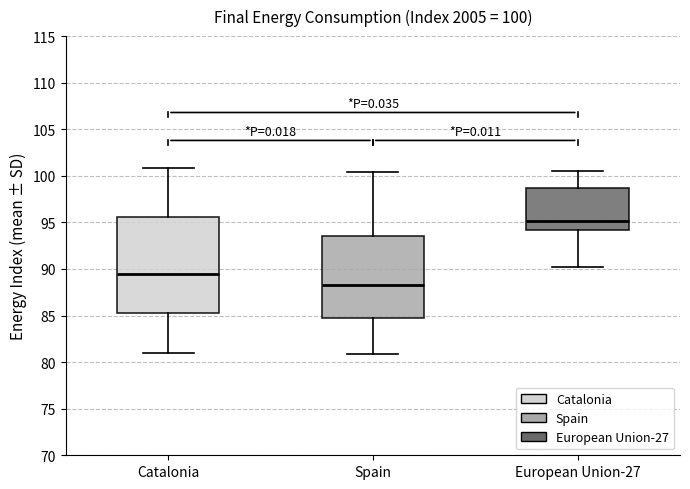

Which box has the highest median line?

European Union-27